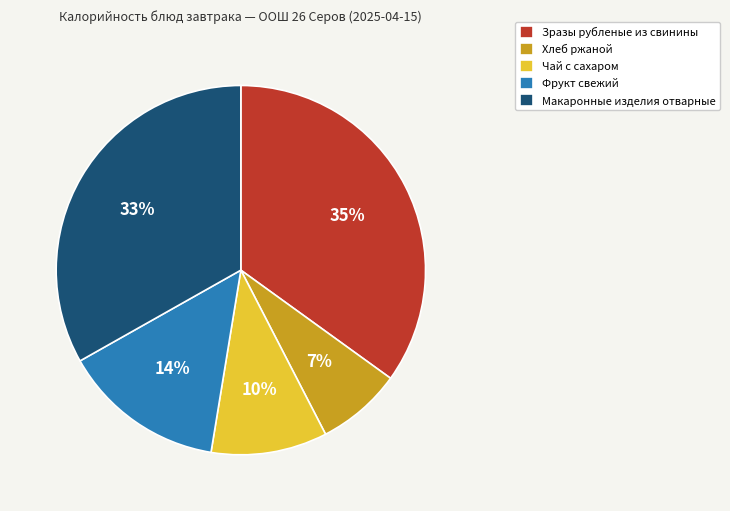

Approximately how many times larger is the value at Зразы рубленые из свинины compared to Фрукт свежий?

2.5